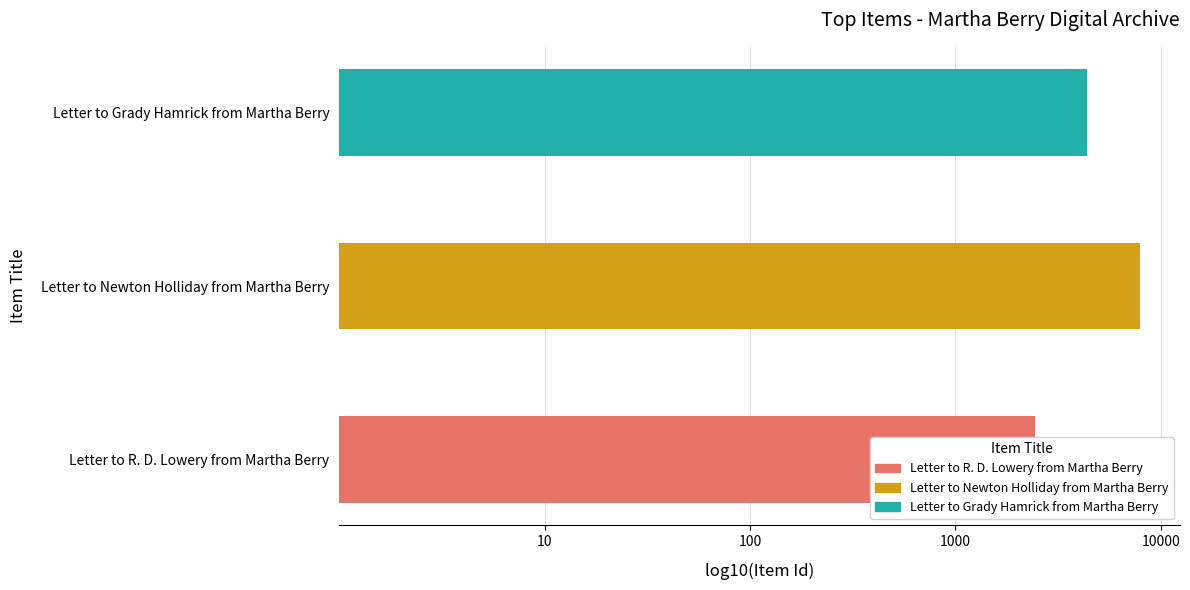

Rank the categories by value from highest to lowest.

Letter to Newton Holliday from Martha Berry, Letter to Grady Hamrick from Martha Berry, Letter to R. D. Lowery from Martha Berry